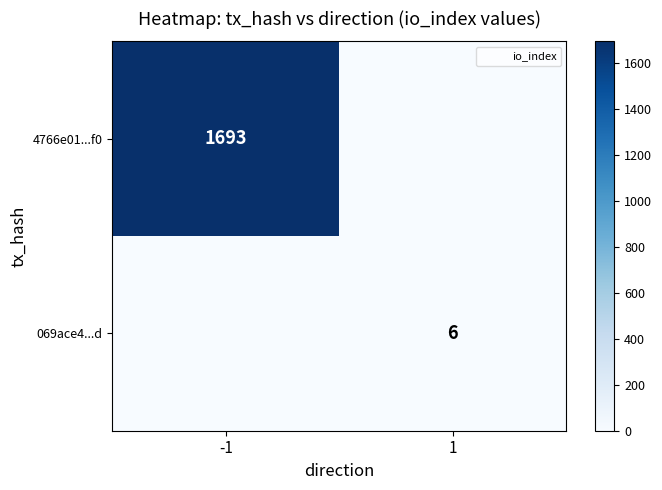

What is the average value of the 069ace4...d series?

3